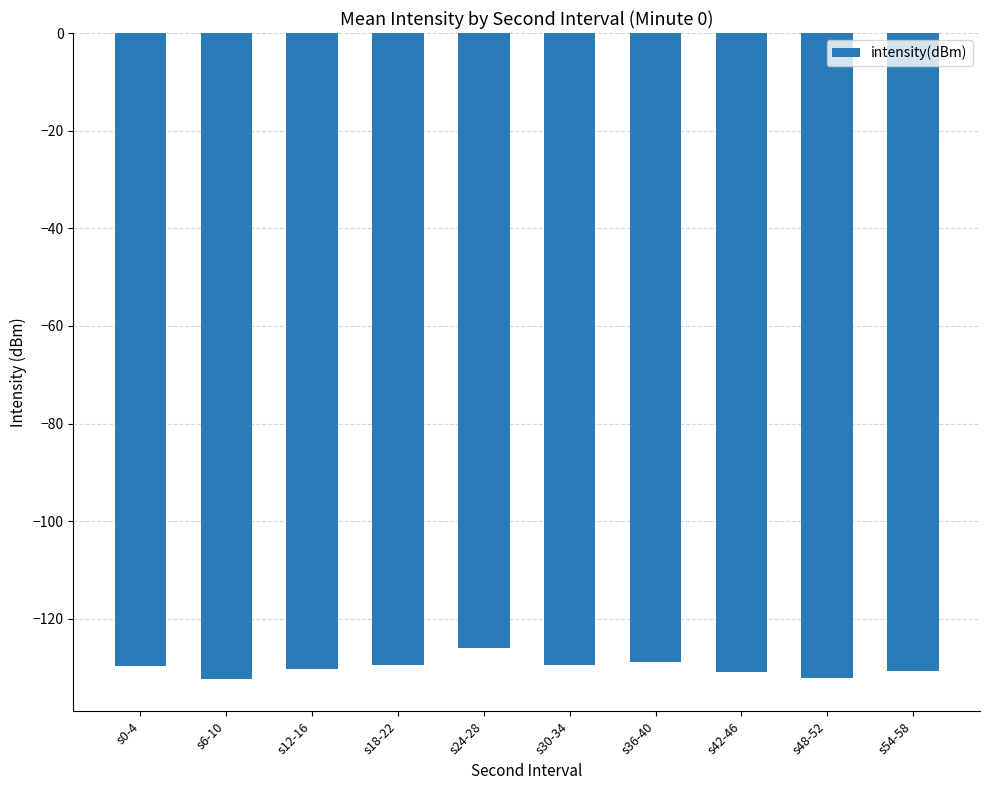

How many bars are there in total?

10